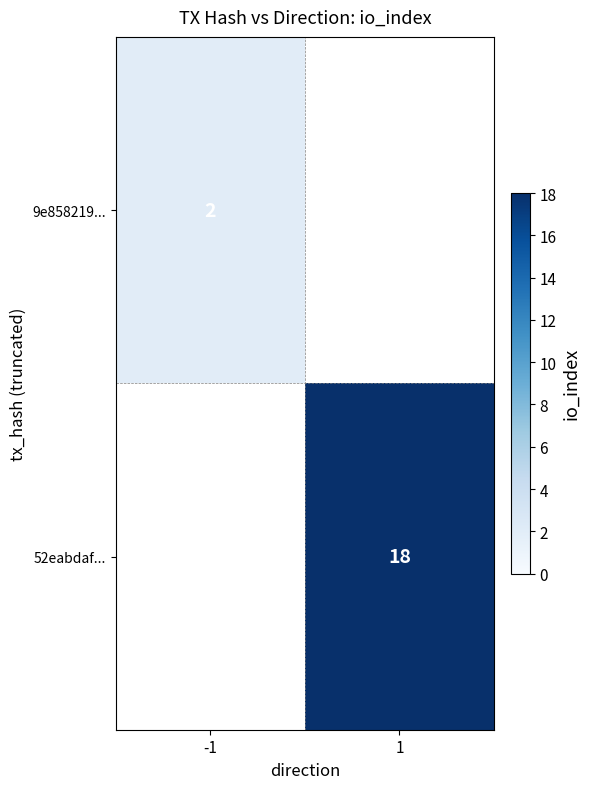

The value of 52eabdaf... at 1 is 25. True or false?

False